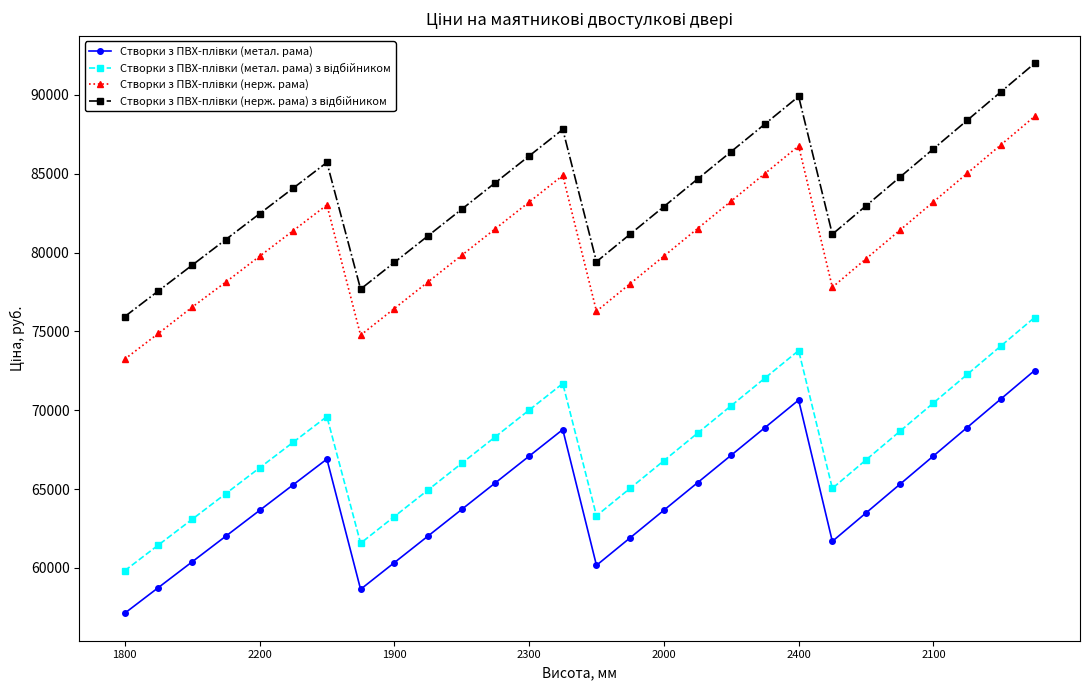

What is the greatest value displayed?

91996.0